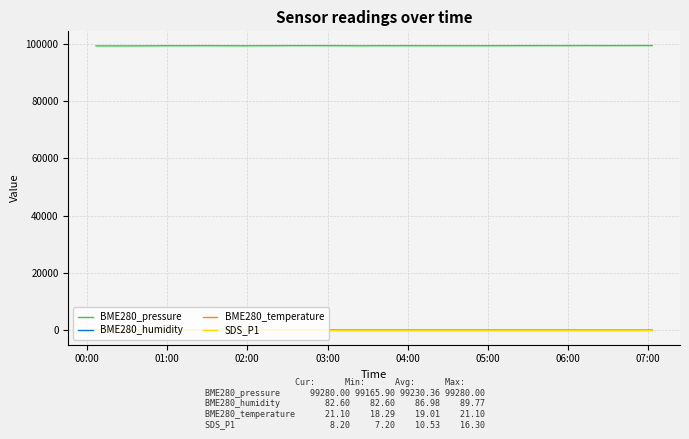

What is the maximum value shown in the chart?

99280.0